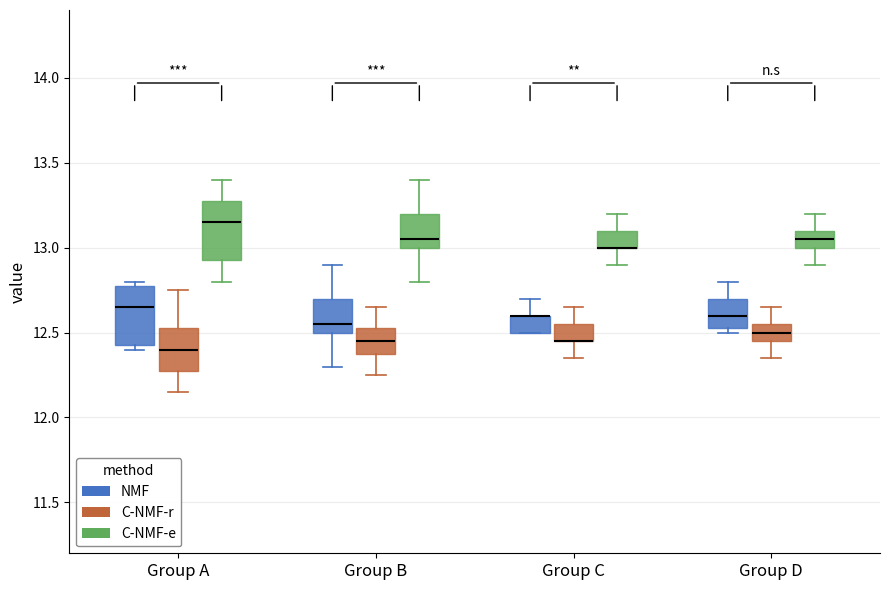

Reading left to right, read every box against the y-axis: the position of its median line, the range the box covers, and the ends of its whiskers. The values are not printed on the chart, so give them approximately, as read against the axis.

Group A (NMF): median 12.65, box 12.45 to 12.80, whiskers 12.40 to 12.80 (just above the box's upper edge)
Group A (C-NMF-r): median 12.40, box 12.30 to 12.55, whiskers 12.15 to 12.75
Group A (C-NMF-e): median 13.15, box 12.95 to 13.30, whiskers 12.80 to 13.40
Group B (NMF): median 12.55, box 12.50 to 12.70, whiskers 12.30 to 12.90
Group B (C-NMF-r): median 12.45, box 12.40 to 12.55, whiskers 12.25 to 12.65
Group B (C-NMF-e): median 13.05, box 13.00 to 13.20, whiskers 12.80 to 13.40
Group C (NMF): median 12.60 (drawn on the box's upper edge), box 12.50 to 12.60, whiskers 12.50 to 12.70
Group C (C-NMF-r): median 12.45 (drawn on the box's lower edge), box 12.45 to 12.55, whiskers 12.35 to 12.65
Group C (C-NMF-e): median 13.00 (drawn on the box's lower edge), box 13.00 to 13.10, whiskers 12.90 to 13.20
Group D (NMF): median 12.60, box 12.55 to 12.70, whiskers 12.50 to 12.80
Group D (C-NMF-r): median 12.50, box 12.45 to 12.55, whiskers 12.35 to 12.65
Group D (C-NMF-e): median 13.05, box 13.00 to 13.10, whiskers 12.90 to 13.20